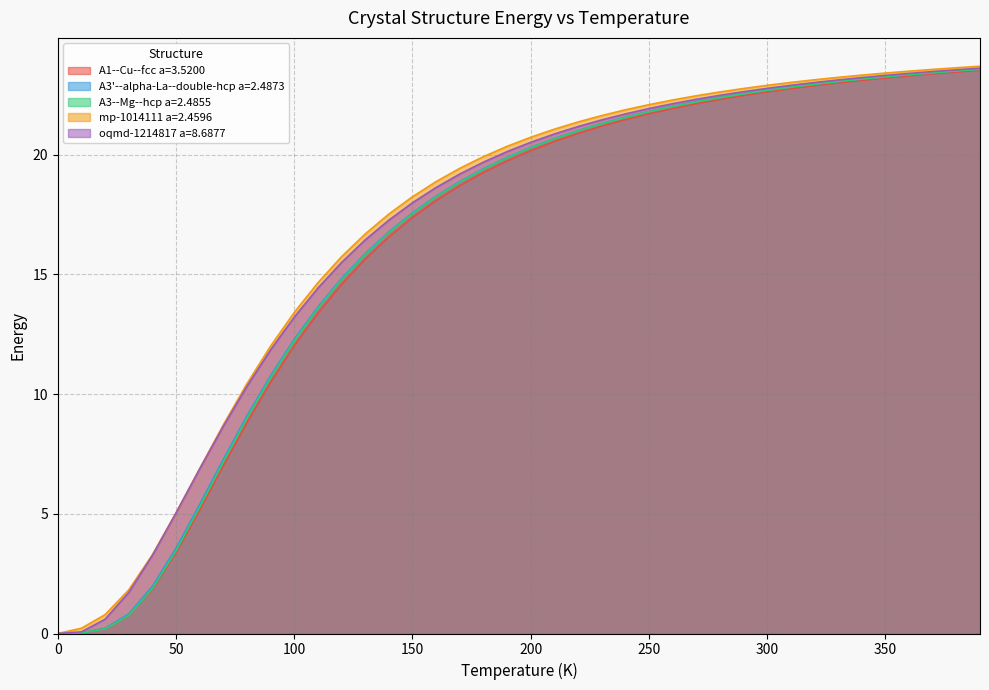

Rank the categories by mp-1014111 a=2.4596 value from highest to lowest.

390.0, 380.0, 370.0, 360.0, 350.0, 340.0, 330.0, 320.0, 310.0, 300.0, 290.0, 280.0, 270.0, 260.0, 250.0, 240.0, 230.0, 220.0, 210.0, 200.0, 190.0, 180.0, 170.0, 160.0, 150.0, 140.0, 130.0, 120.0, 110.0, 100.0, 90.0, 80.0, 70.0, 60.0, 50.0, 40.0, 30.0, 20.0, 10.0, 0.0